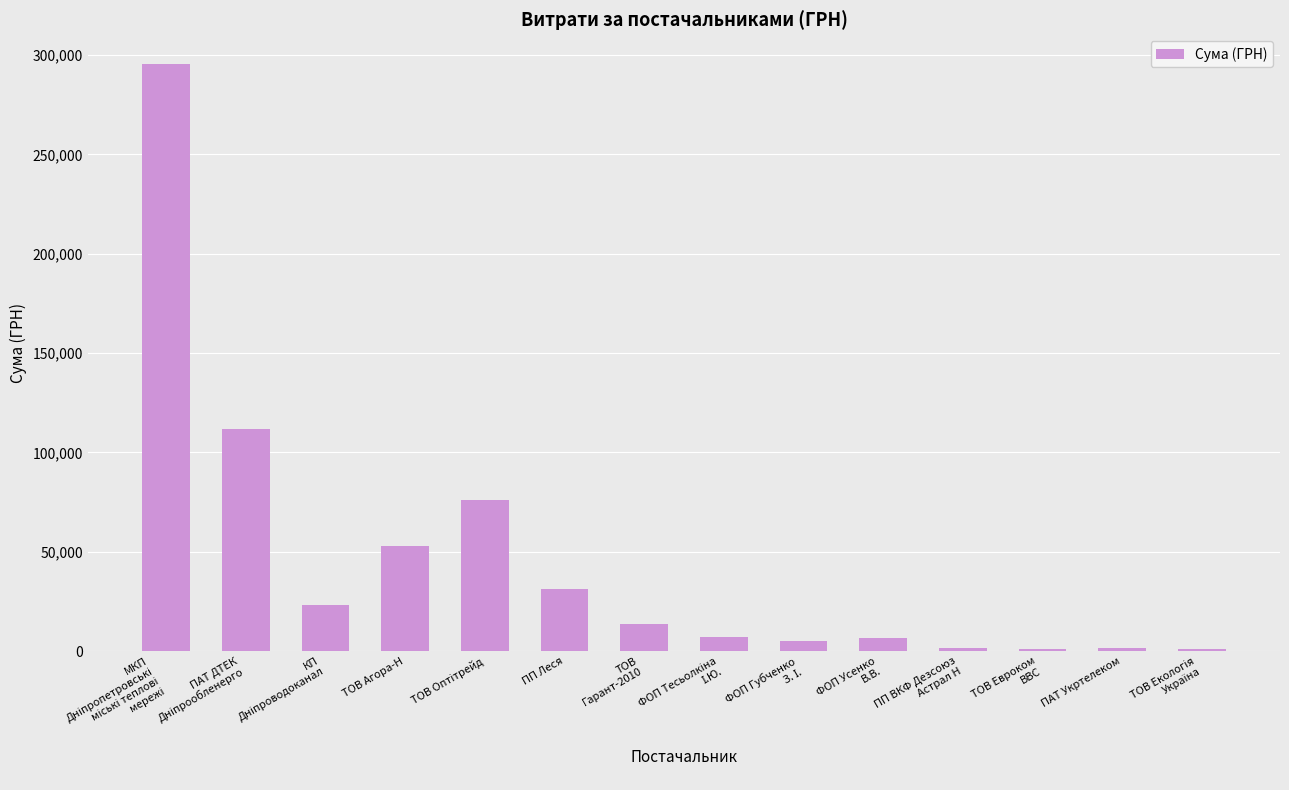

True or false: the data shows 53028.9 at ТОВ Агора-Н.

True